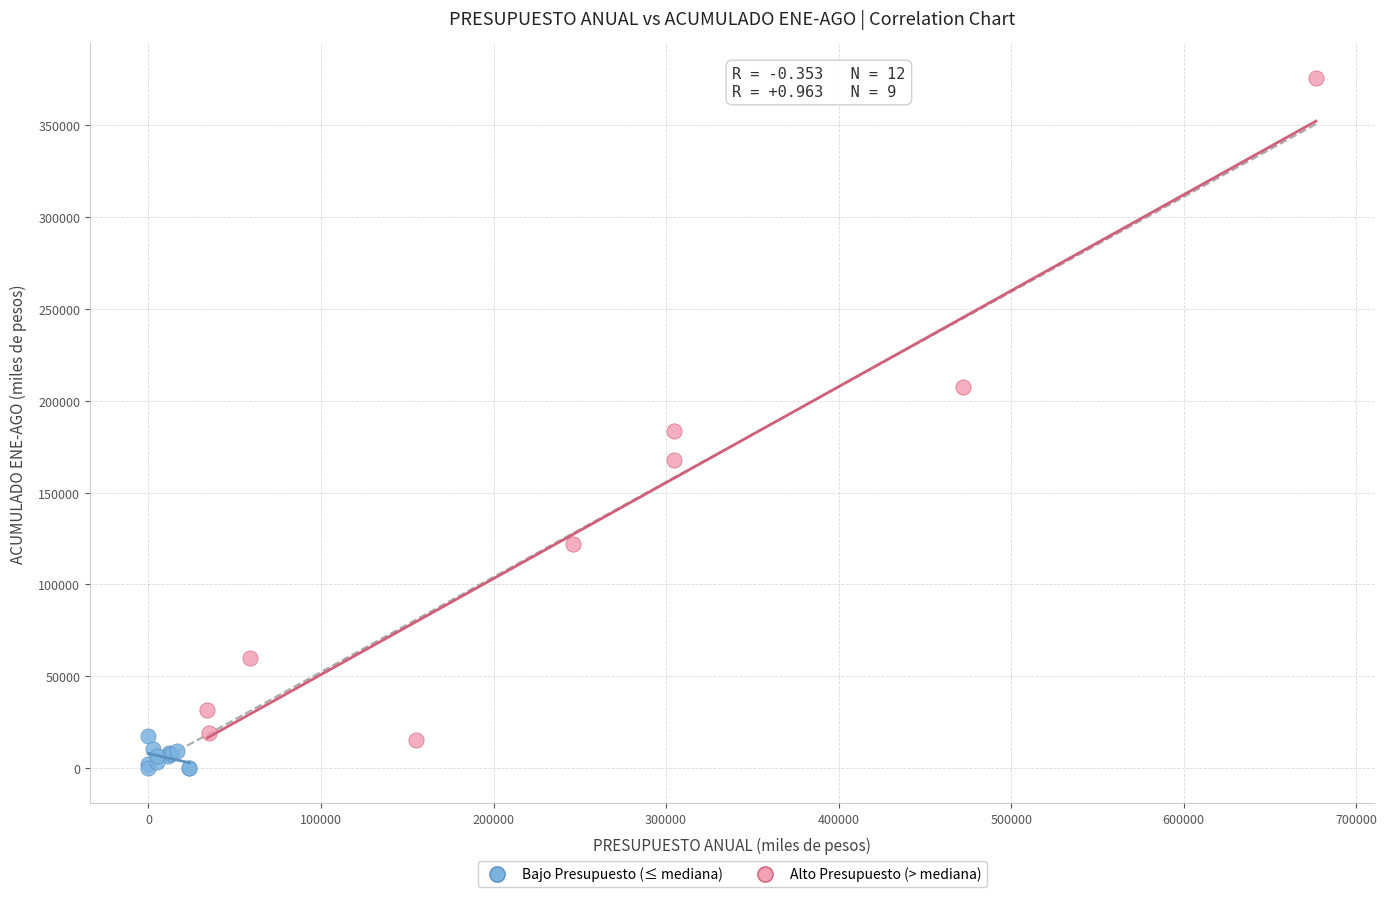

Which series reaches the maximum Y coordinate?

Alto Presupuesto (> mediana)